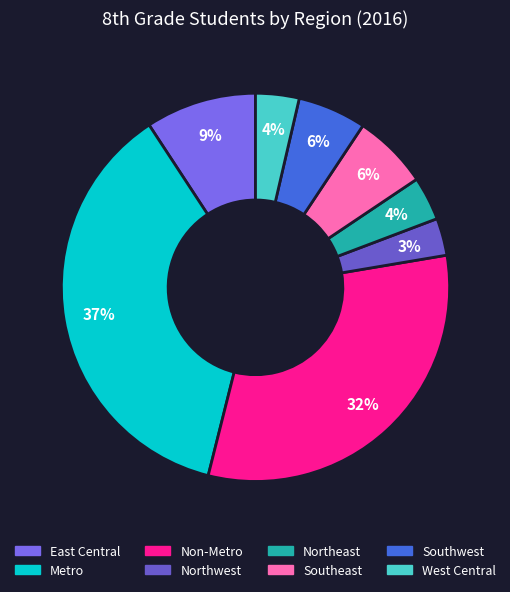

To the nearest percent, what percentage of the pie is East Central?

9%